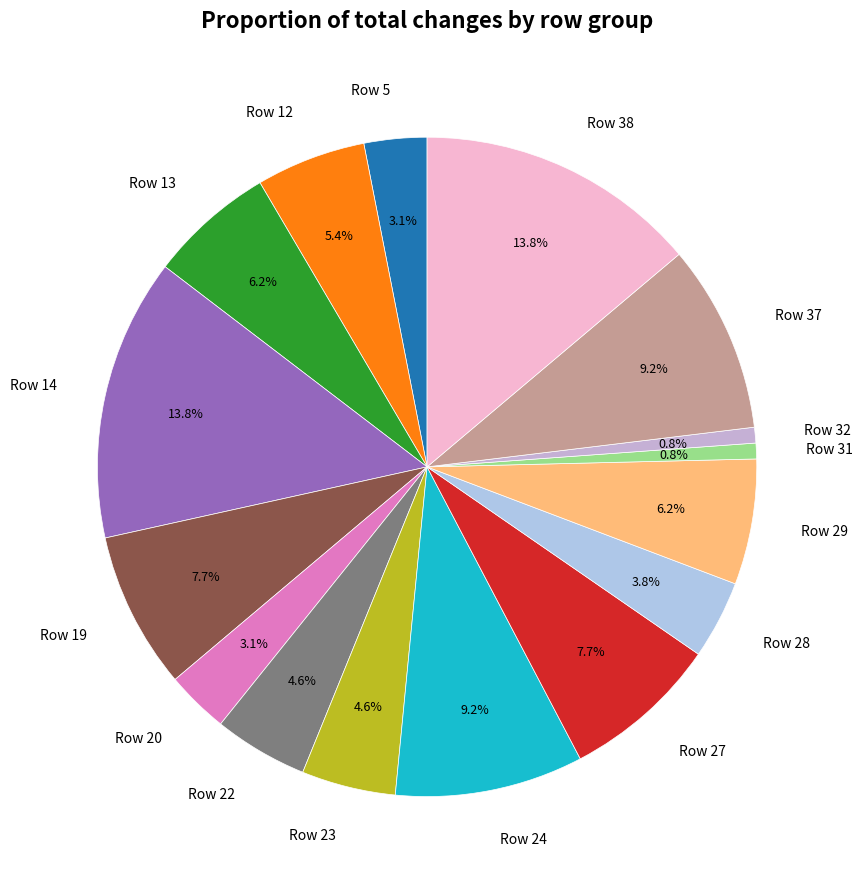

Combined, do Row 22 and Row 37 account for over 50%?

No